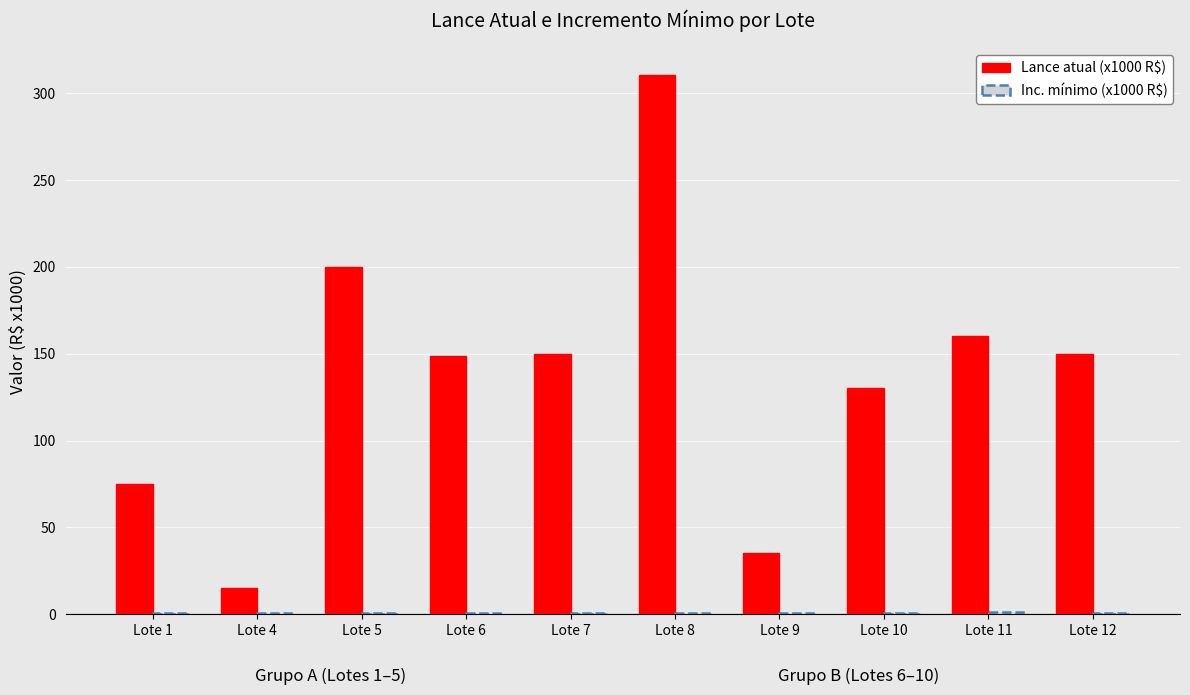

Is it true that Lance atual (x1000 R$) equals 35.0 at Lote 9?

True